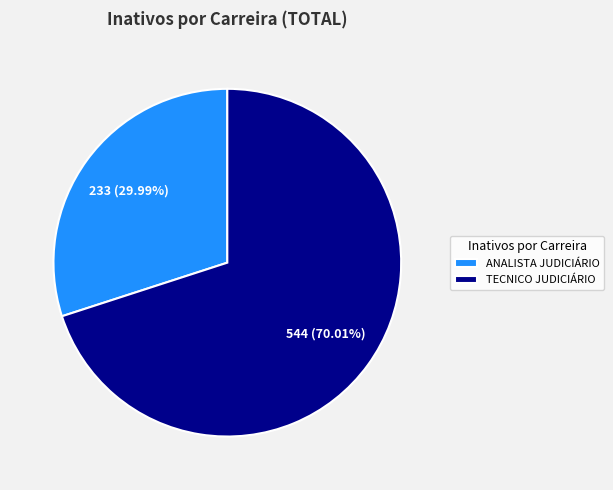

What is the smallest slice in the pie chart?

ANALISTA JUDICIÁRIO